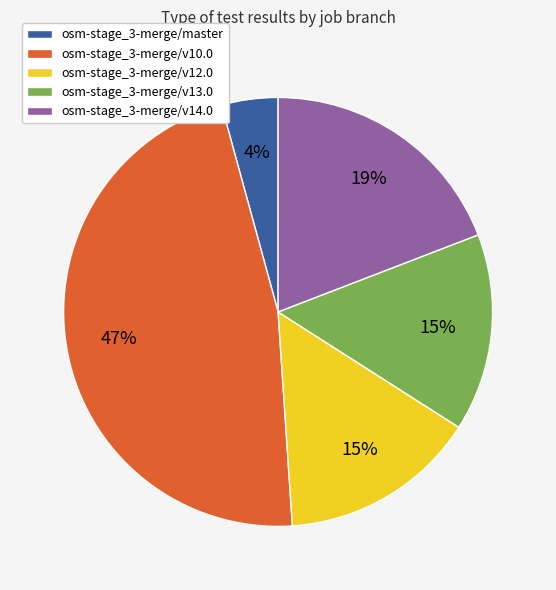

Is there a majority slice in this chart?

No